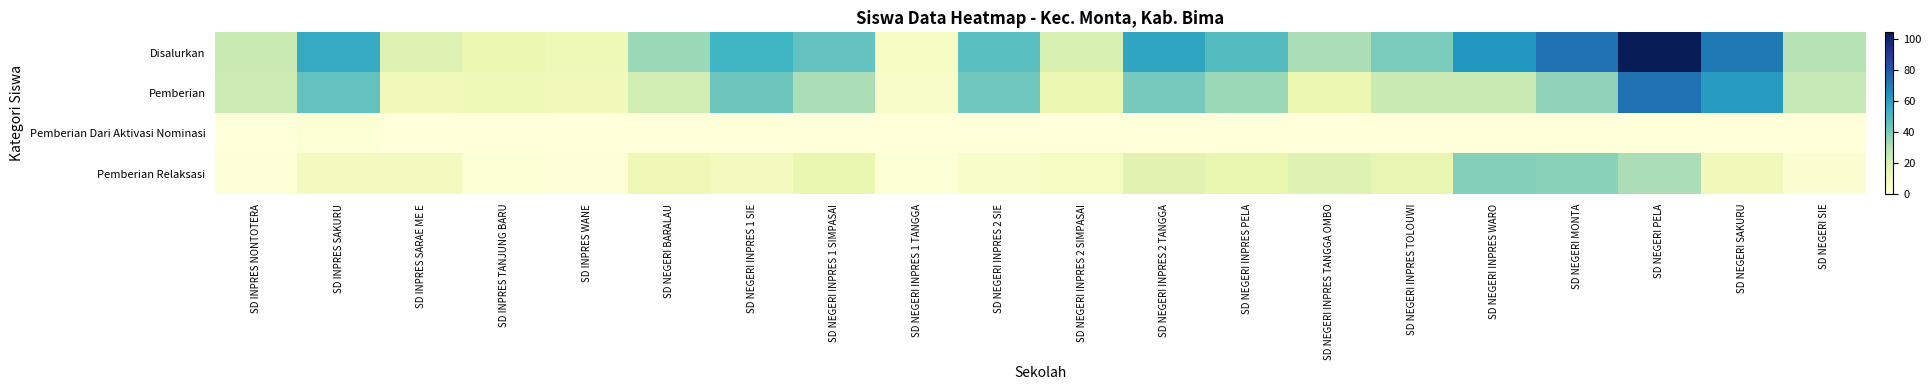

How many data points does each series have?

20